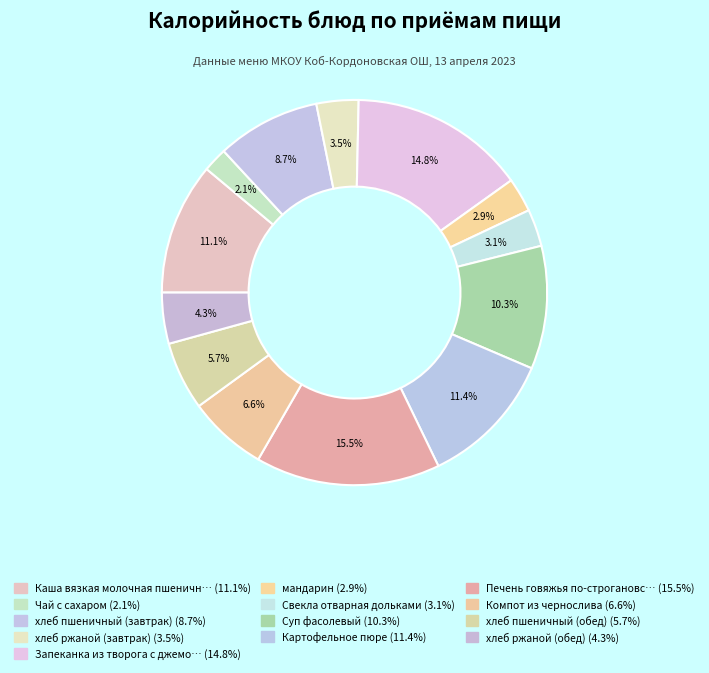

How many segments does this pie chart have?

13